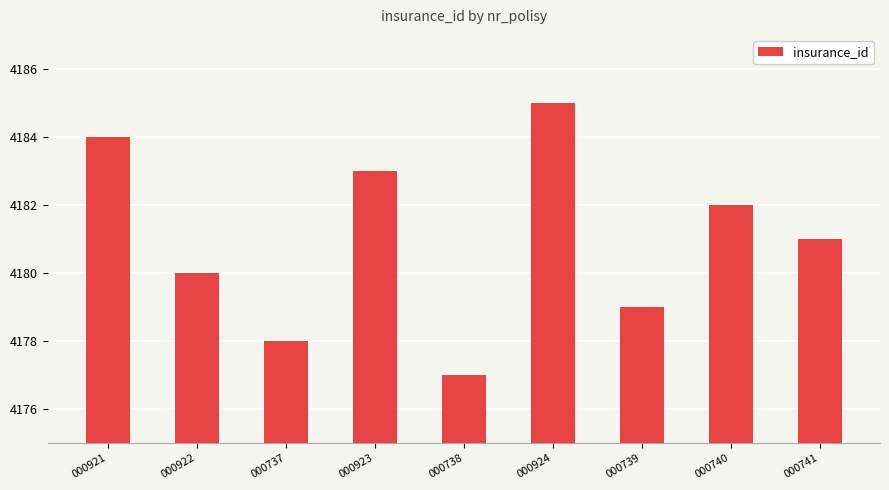

Approximately how many times larger is the value at 000738 compared to 000923?

1.0